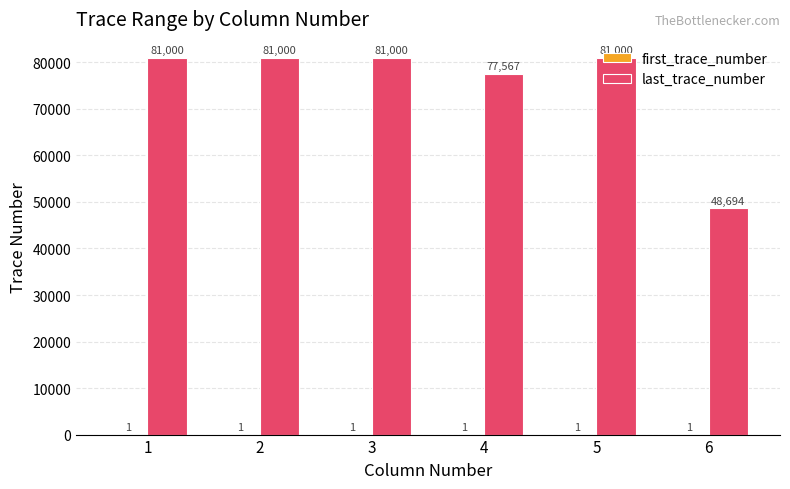

What is the greatest value displayed?

81000